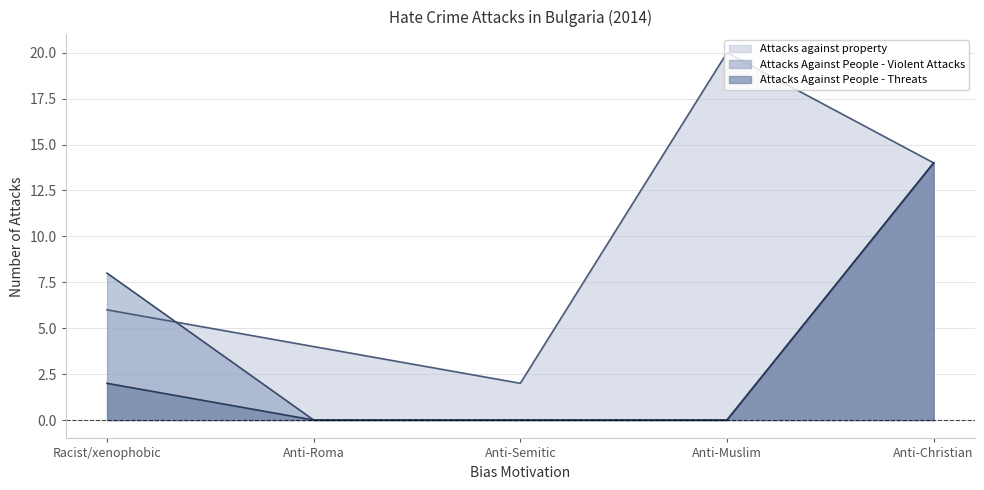

Which category has the highest value across all series?

Anti-Muslim